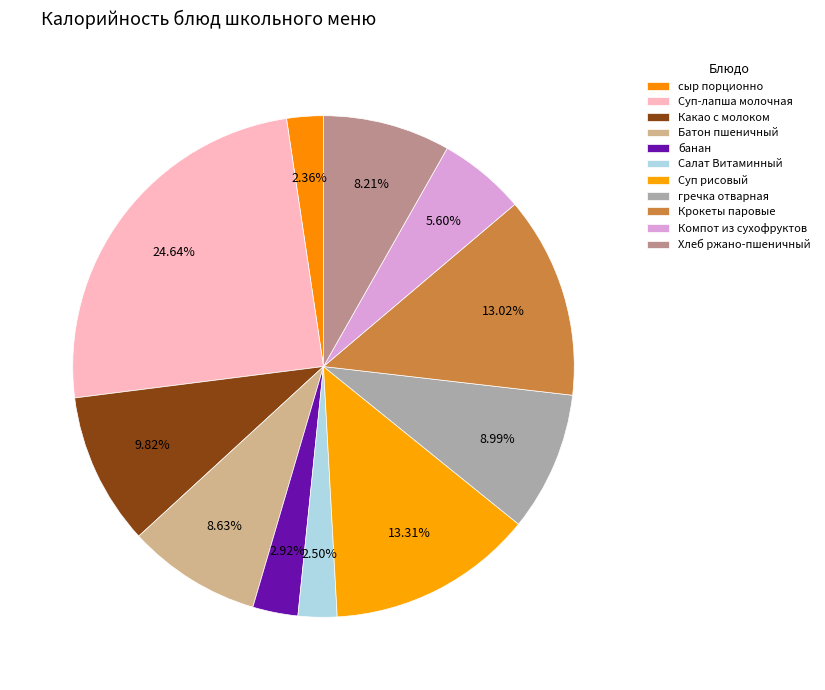

What percentage is the Суп рисовый slice, to the nearest percent?

13%